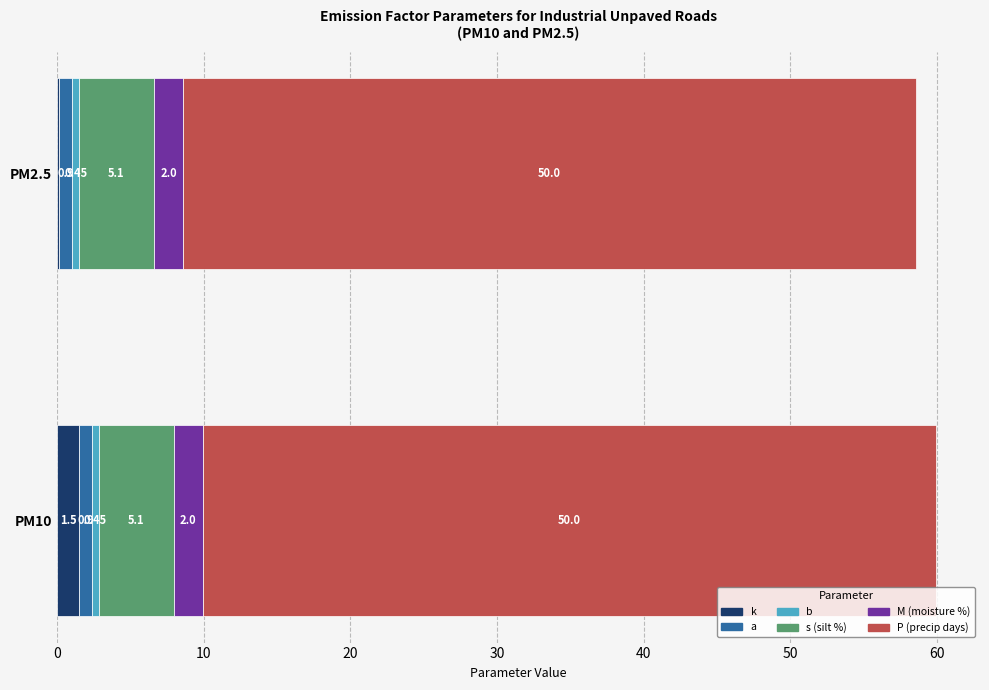

What is the total value across all series at PM10?

60.0